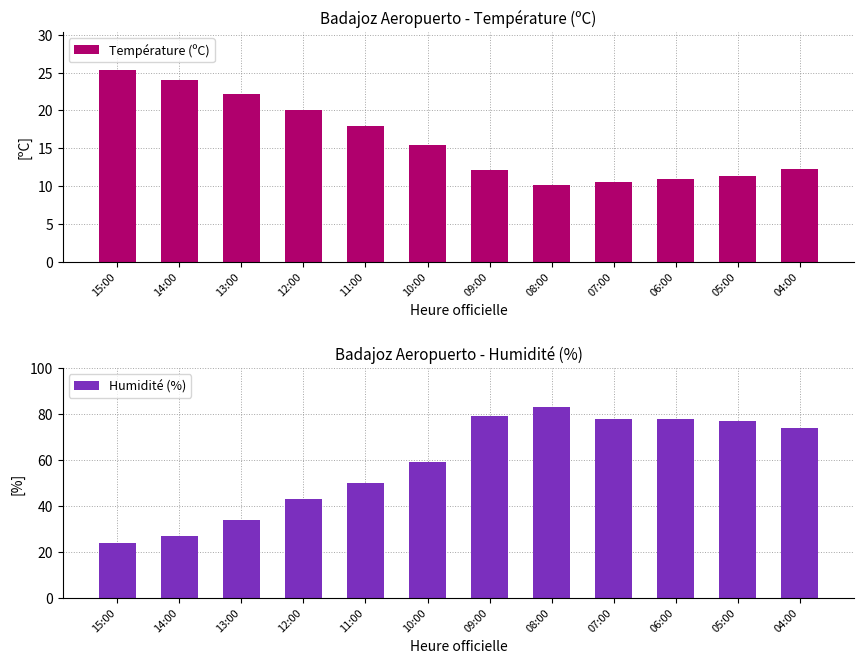

What are all the series names shown in the legend?

Température (ºC), Humidité (%)